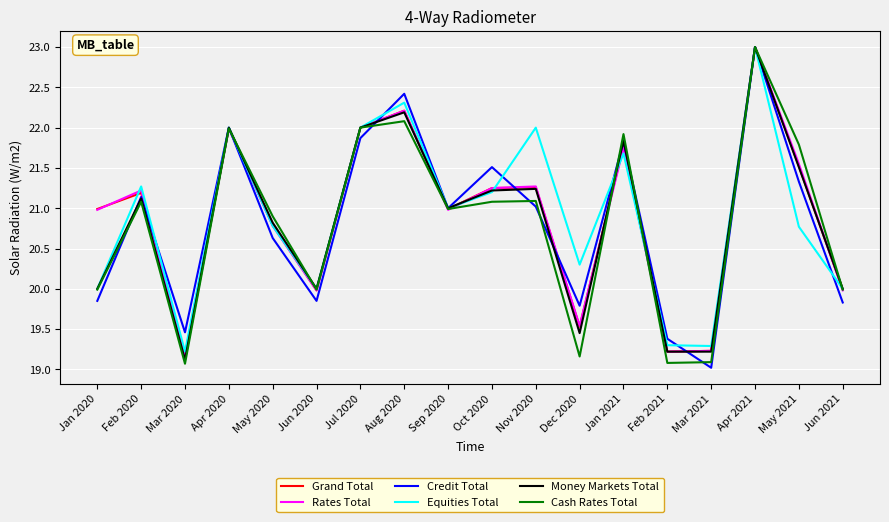

What position from the left is Mar 2020?

3